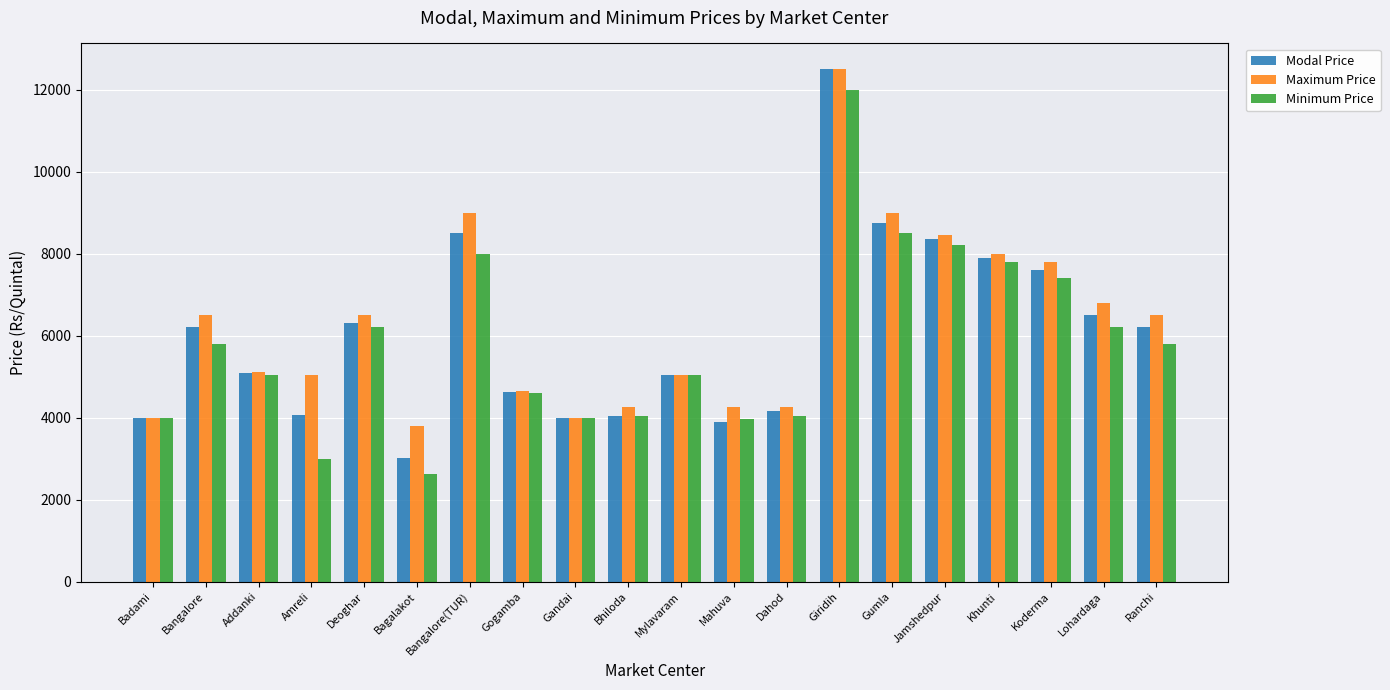

What is the difference between the Maximum Price values at Lohardaga and Bagalakot?

3000